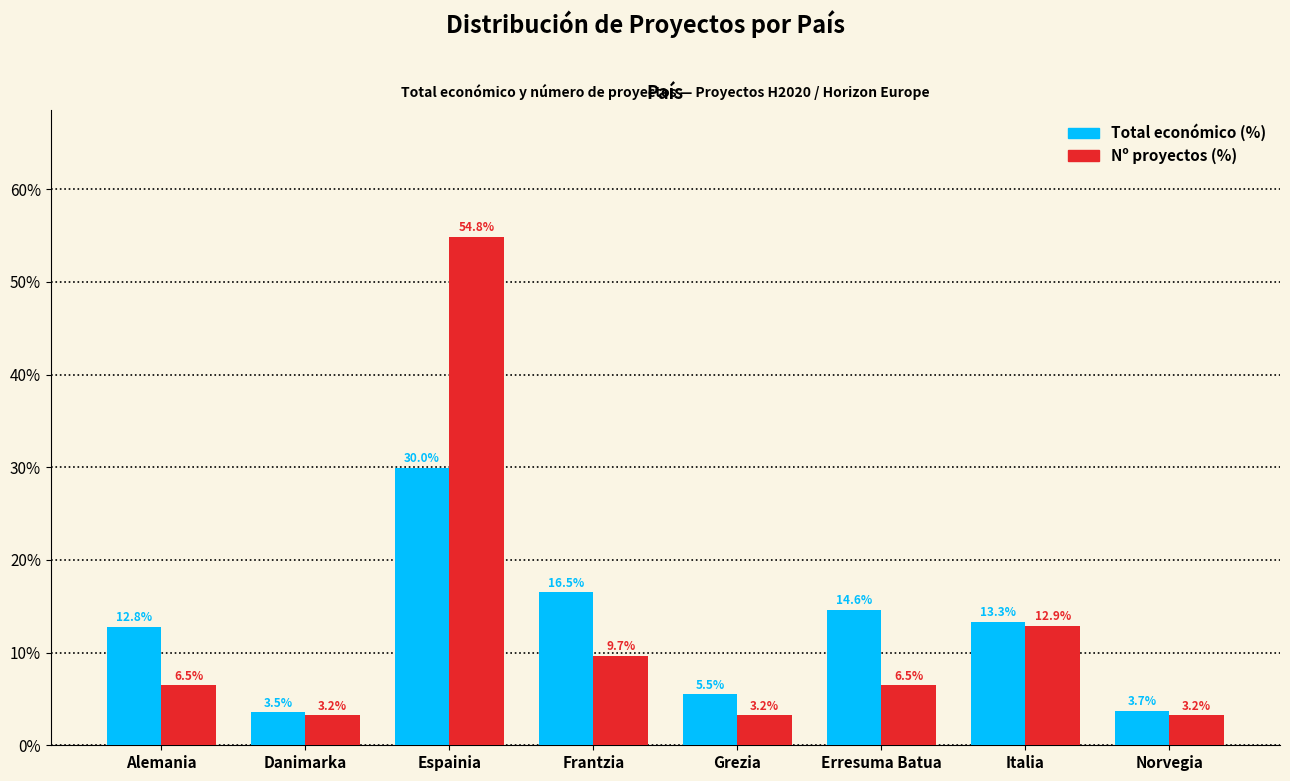

At which label does Nº proyectos (%) reach its peak?

Espainia